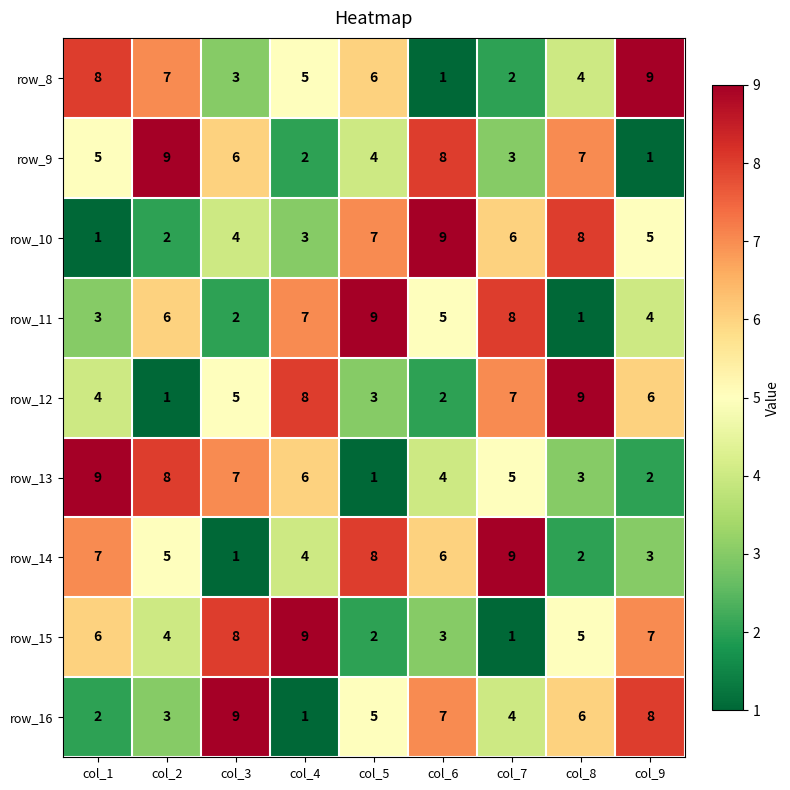

What is the maximum value for row_16?

9